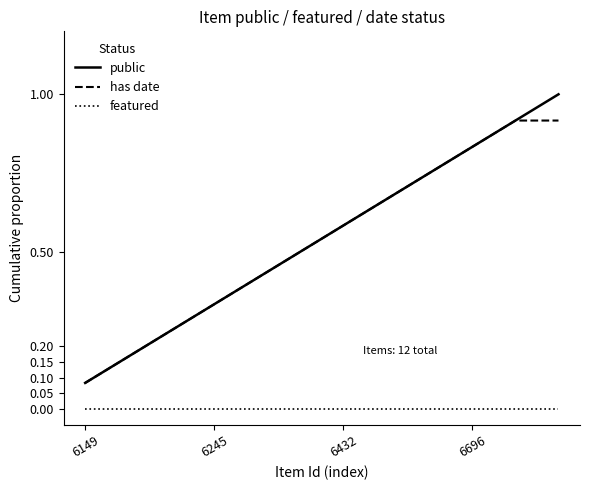

What is the greatest value displayed?

1.0